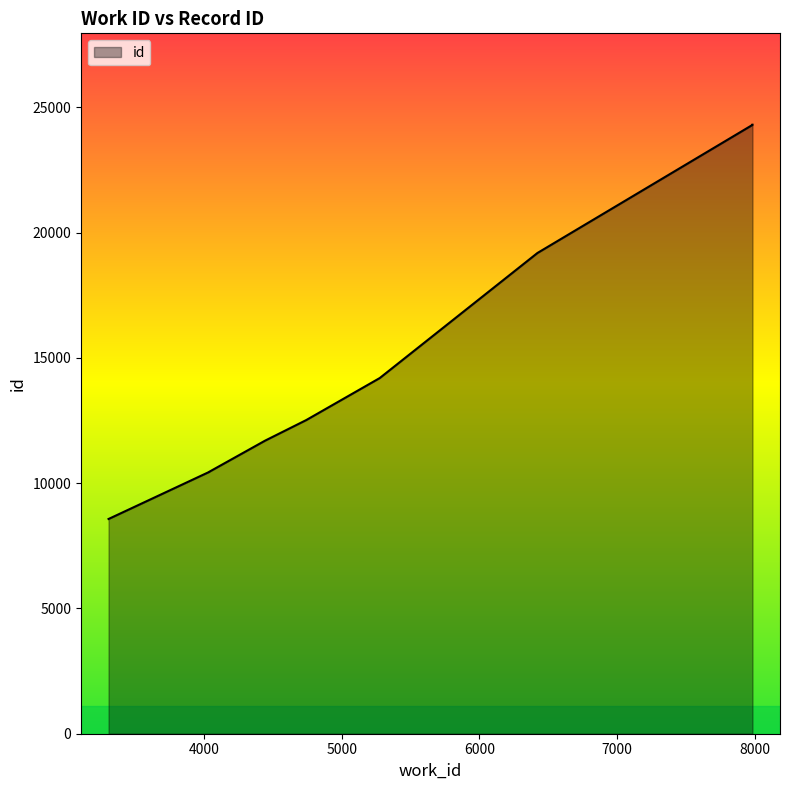

Does the chart display data point markers on the line(s)?

No